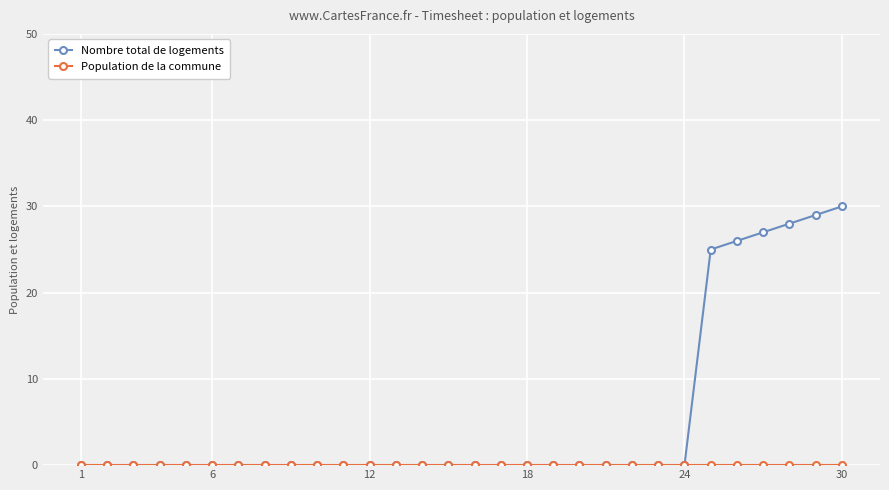

Which series has the widest spread of values?

Nombre total de logements